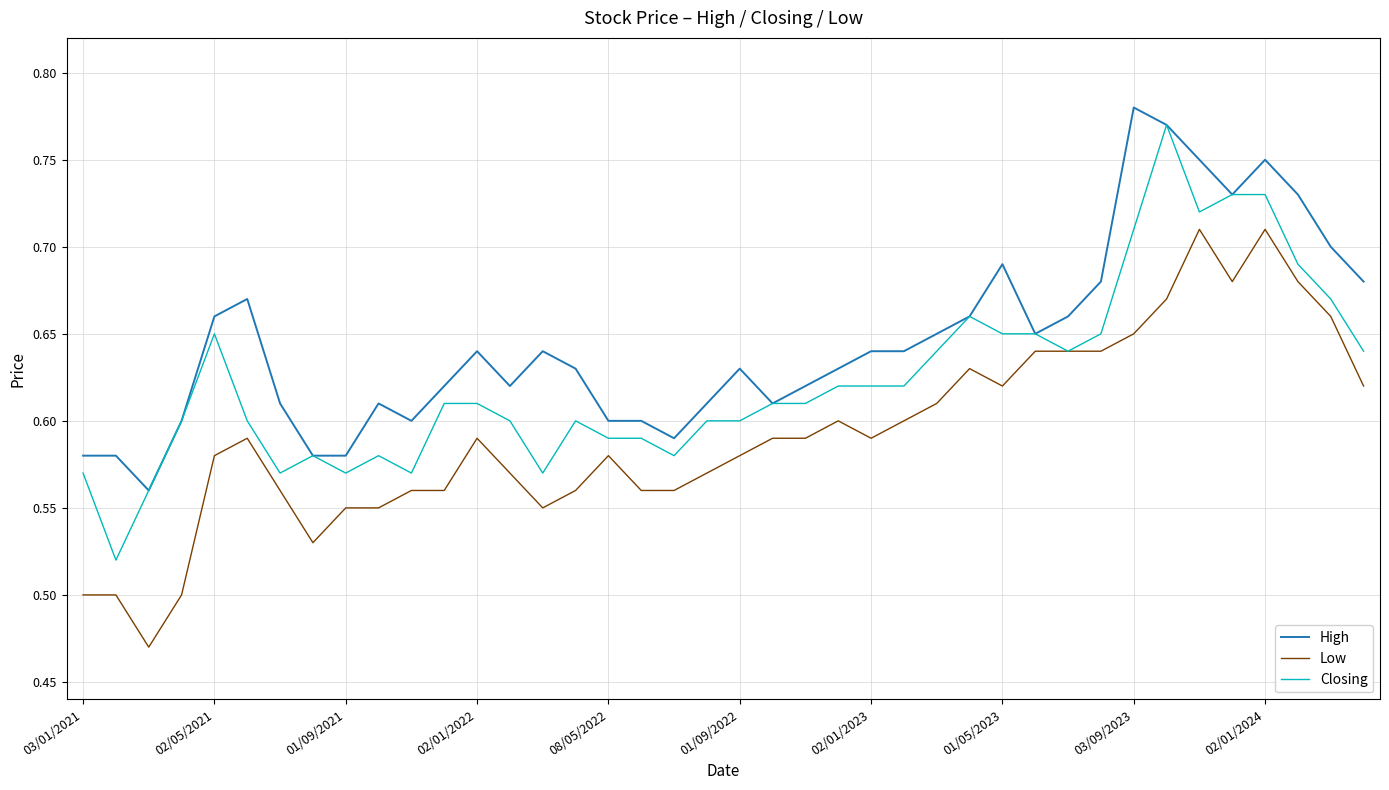

True or false: High and Low cross at least once.

False